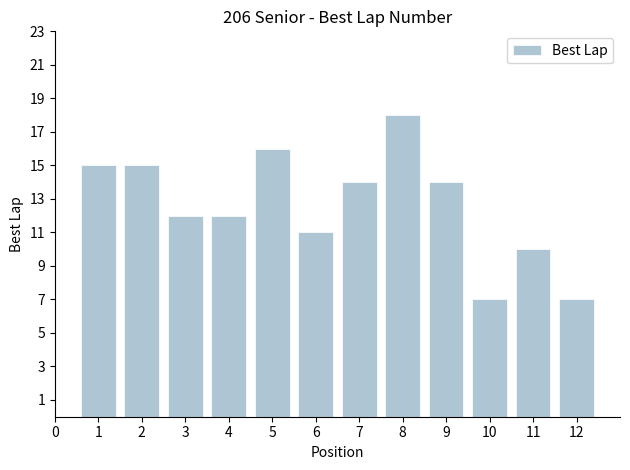

Count the number of data series in this chart.

1